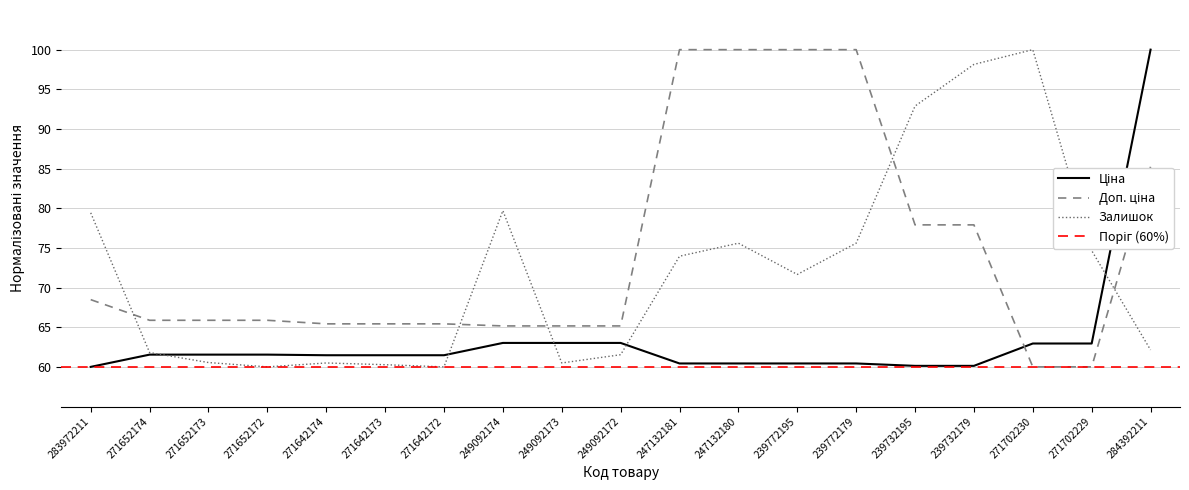

Which series has the largest total across all categories?

Доп. ціна